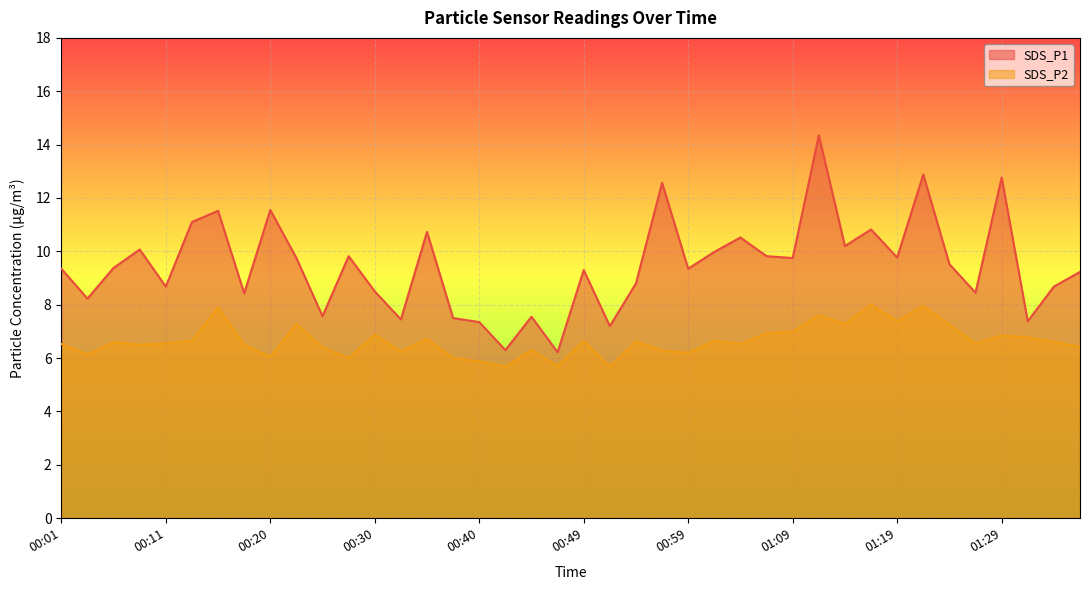

At which label is SDS_P1 closest to 10?

01:02